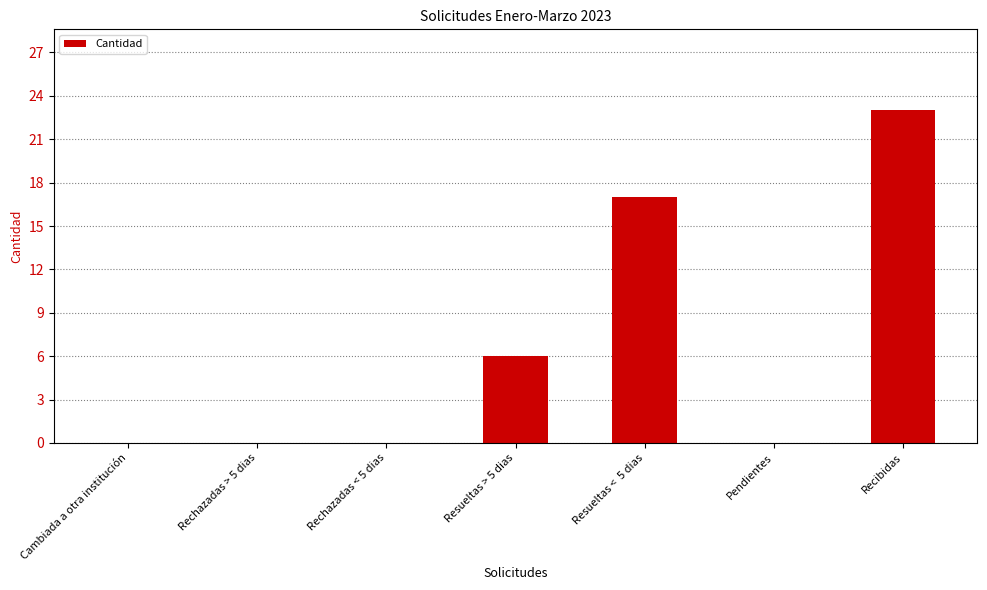

Reading left to right, what are all the values shown in this chart?

Cambiada a otra institución=0	Rechazadas > 5 dias=0	Rechazadas < 5 dias=0	Resueltas > 5 dias=6	Resueltas <  5 dias=17	Pendientes=0	Recibidas=23